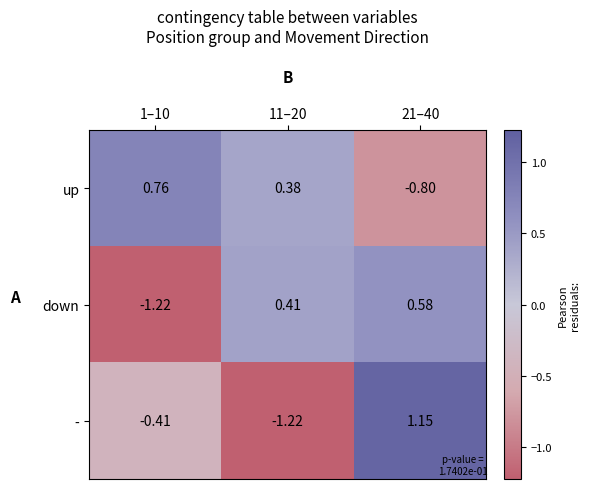

What is the difference between the highest and lowest values at 11–20?

1.6